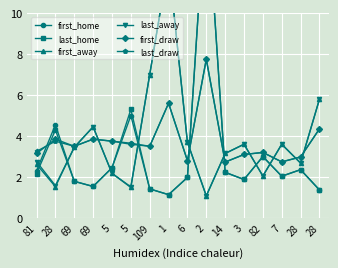

What is the spread (max minus min) of values at 3?

1.7